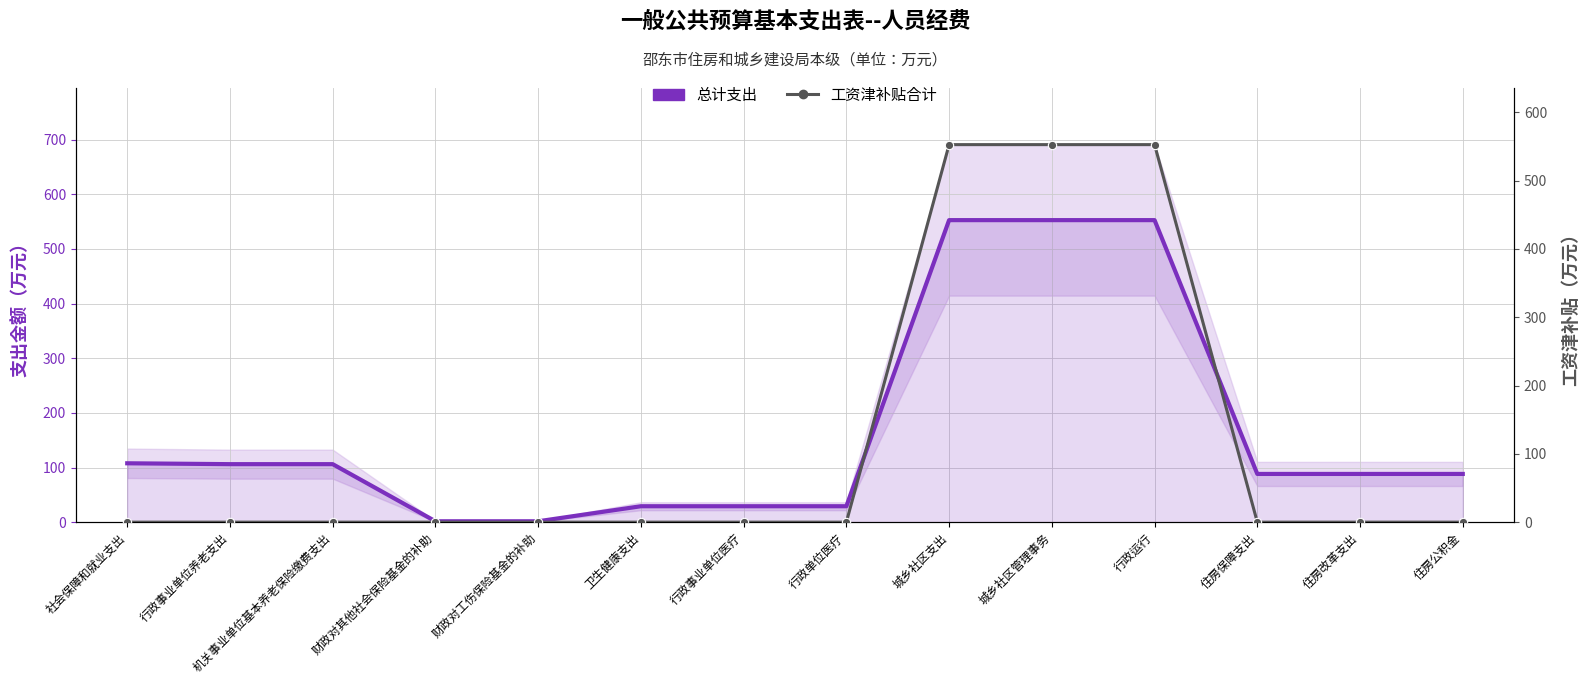

Is it true that 总计支出 equals 2.4 at 财政对工伤保险基金的补助?

False